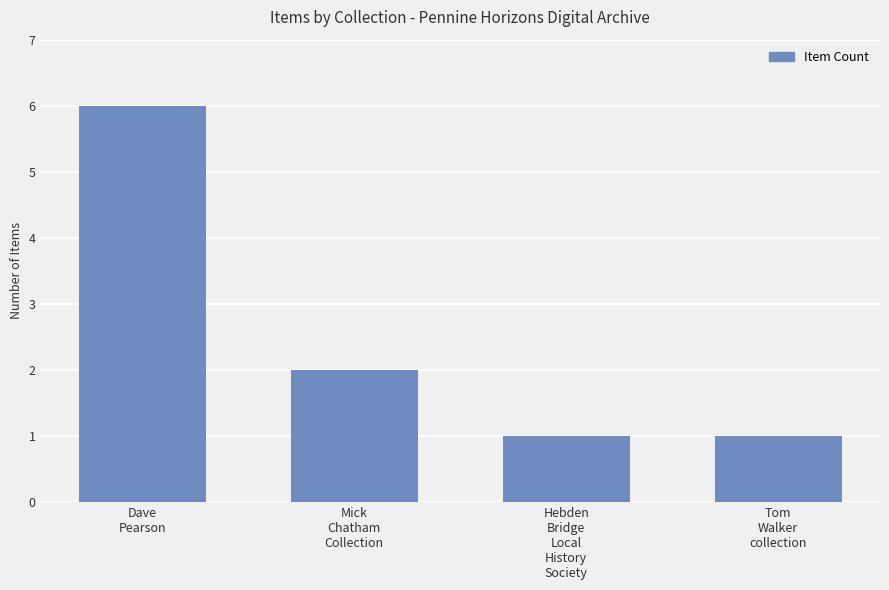

How many bars are there in total?

4